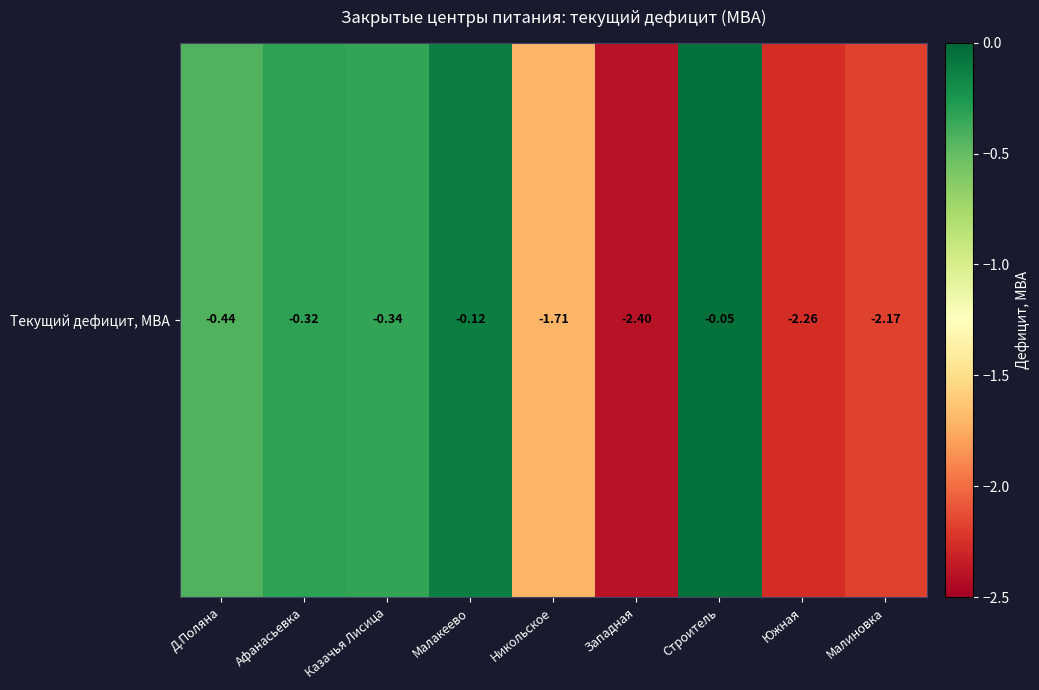

Is it true that the value at Малакеево is -0.1?

True